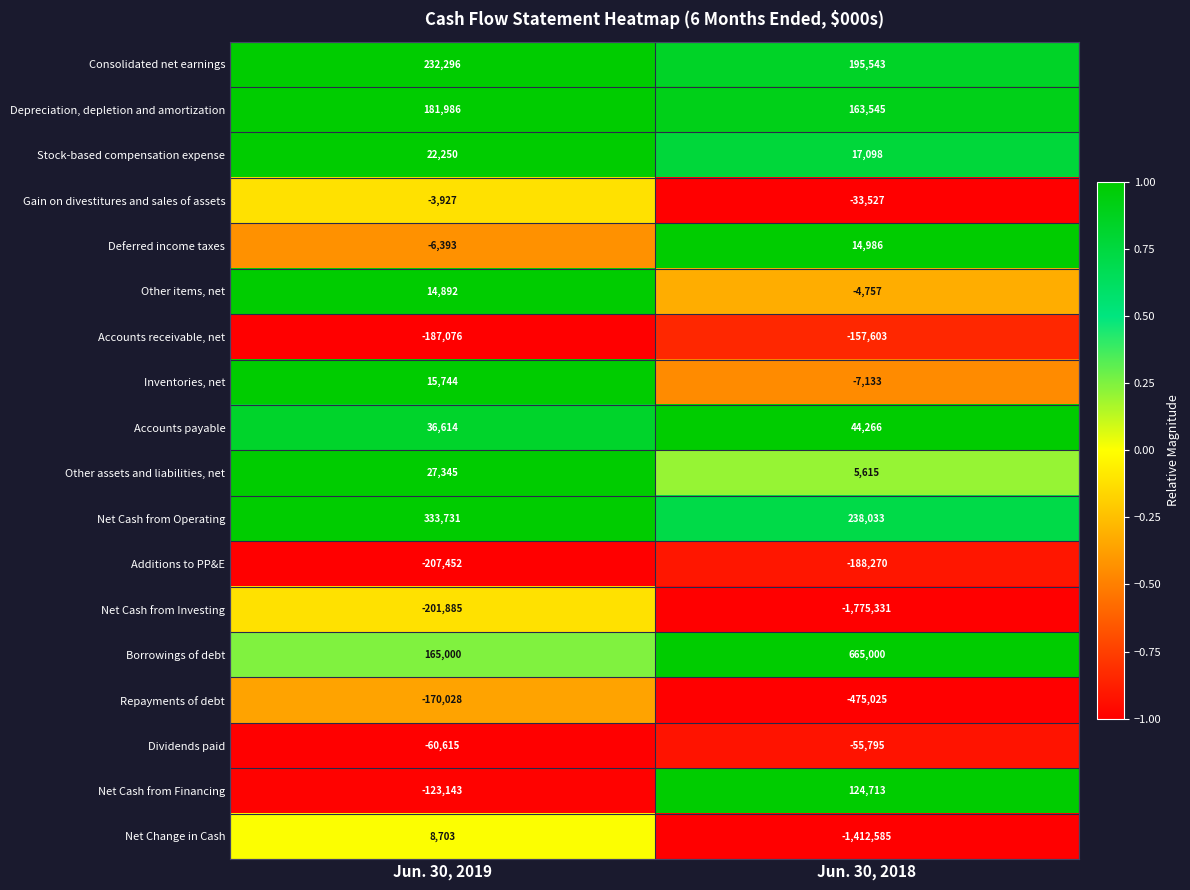

What is the sum of all Net Cash from Investing values?

-1977216